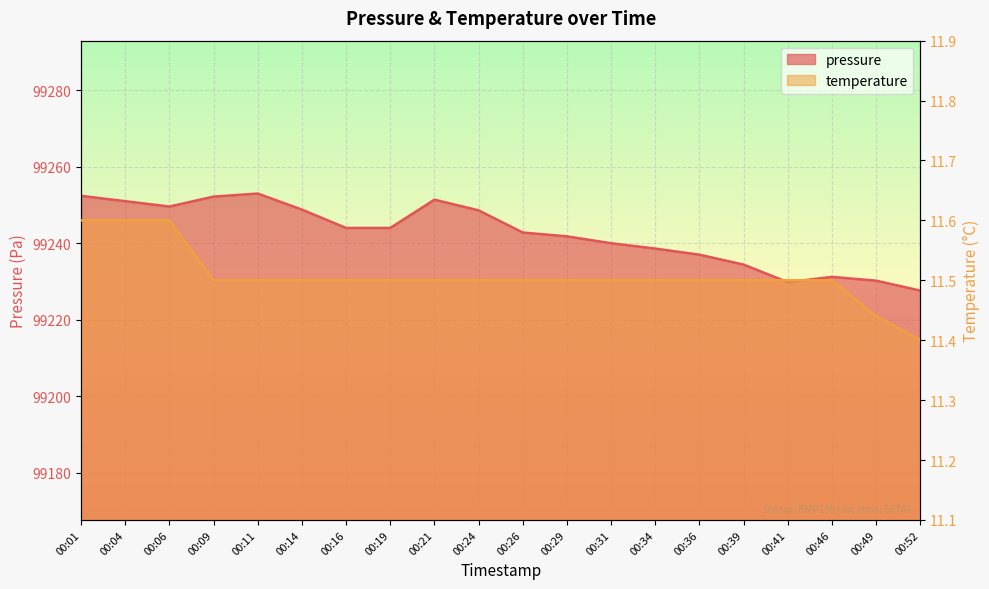

True or false: temperature and pressure intersect in this chart.

False